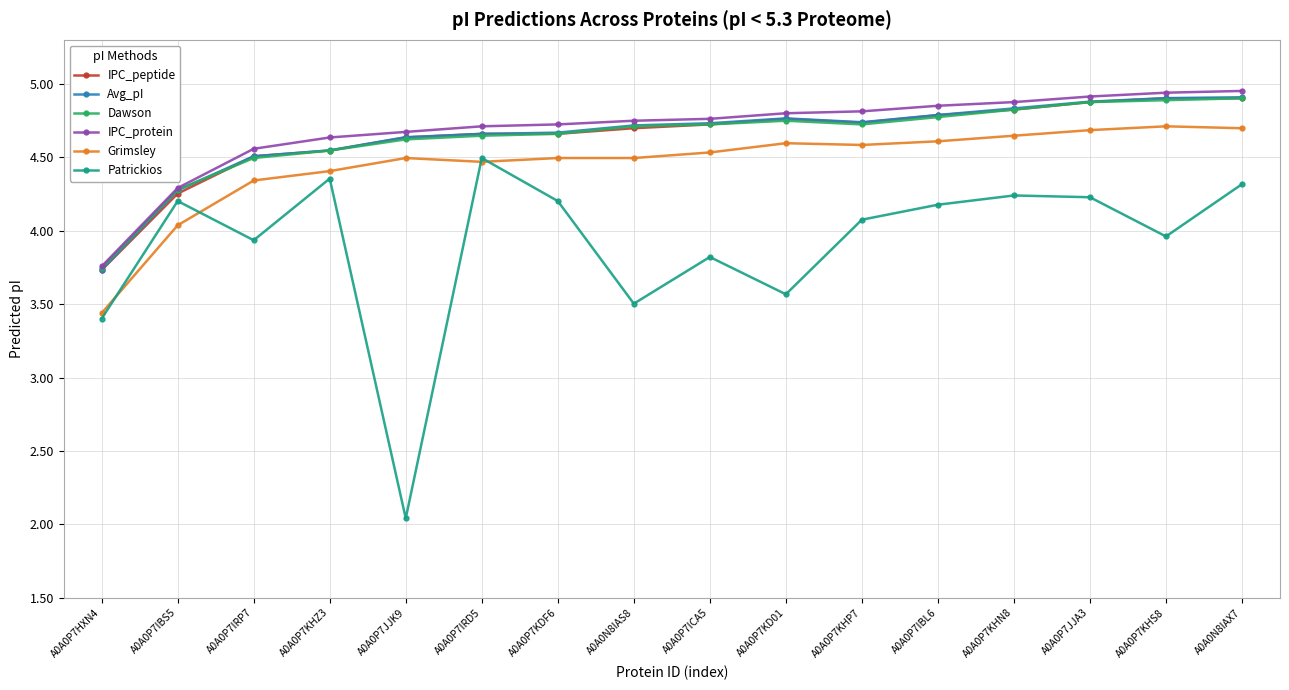

What is the sum of the Avg_pI values at A0A0P7KHS8 and A0A0P7KDF6?

9.6